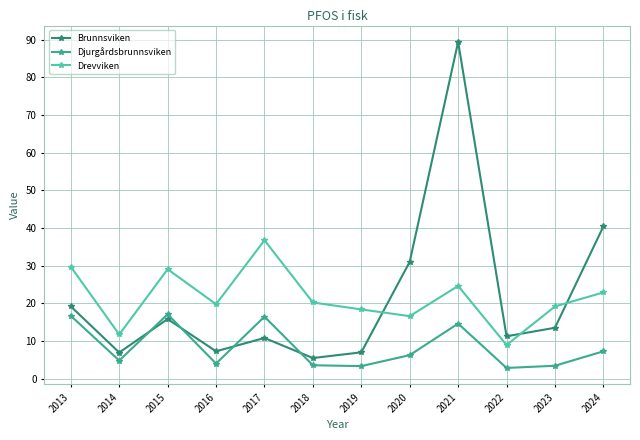

What is the total value across all series at 2017?

63.9